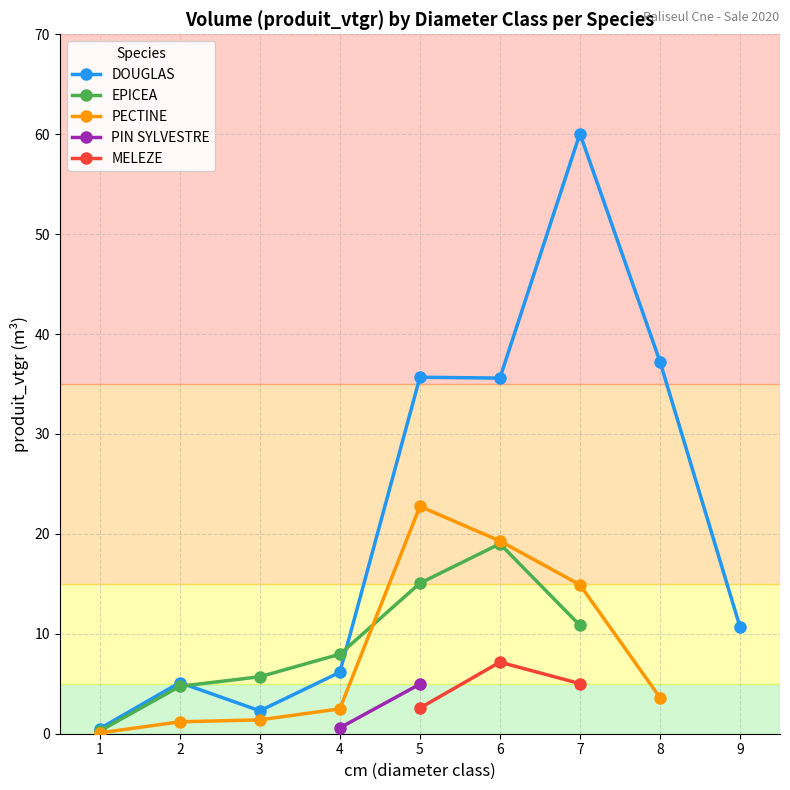

Reading left to right, list all the values displayed in this chart.

DOUGLAS: 1=0.5	2=5.1	3=2.3	4=6.2	5=35.7	6=35.6	7=60.1	8=37.2	9=10.7
EPICEA: 1=0.3	2=4.7	3=5.7	4=8.0	5=15.1	6=19.0	7=10.8	8=0.0	9=0.0
PECTINE: 1=0.1	2=1.2	3=1.4	4=2.5	5=22.8	6=19.3	7=14.9	8=3.6	9=0.0
PIN SYLVESTRE: 1=0.0	2=0.0	3=0.0	4=0.6	5=5.0	6=0.0	7=0.0	8=0.0	9=0.0
MELEZE: 1=0.0	2=0.0	3=0.0	4=0.0	5=2.6	6=7.2	7=5.0	8=0.0	9=0.0